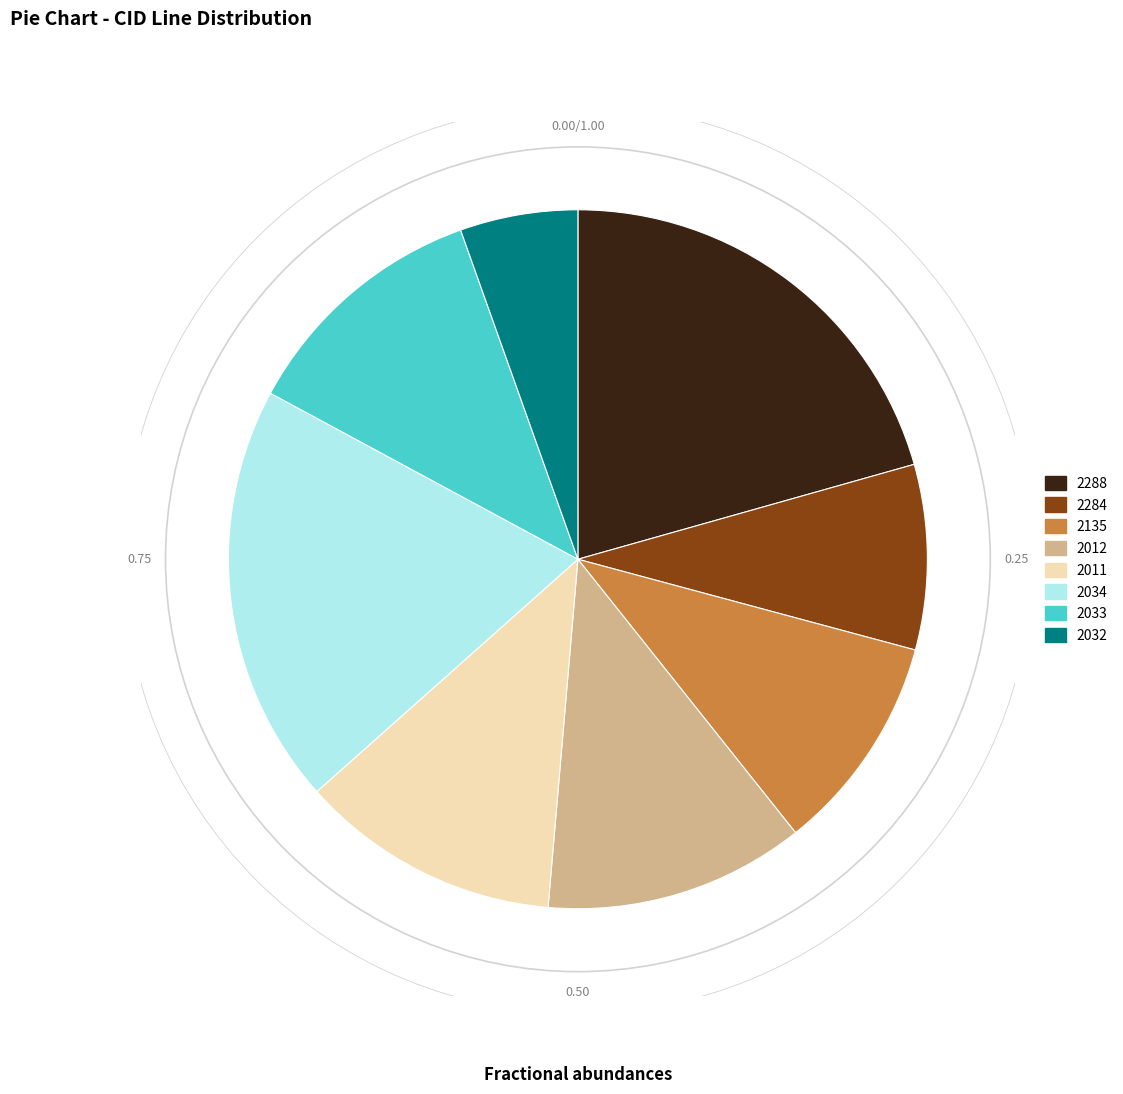

What is the ratio of the value at 2288 to the value at 2284?

2.4